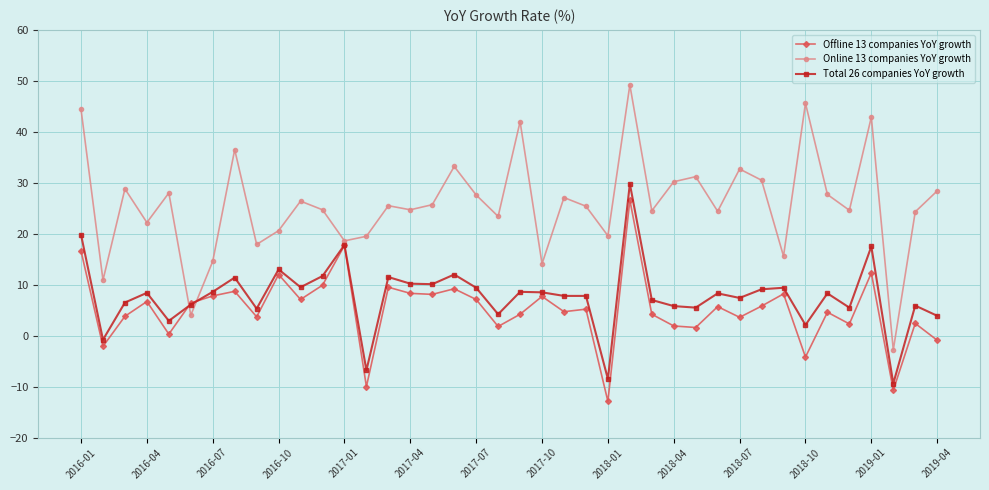

Which series has the largest range (max minus min)?

Online 13 companies YoY growth